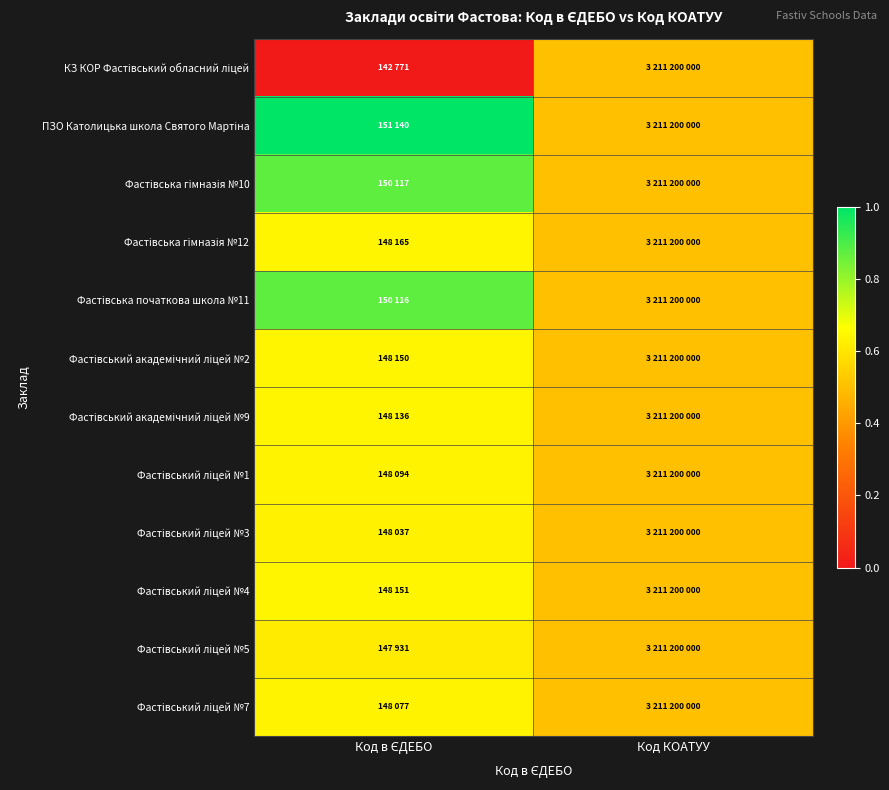

Which label corresponds to the largest value in the chart?

Код в ЄДЕБО